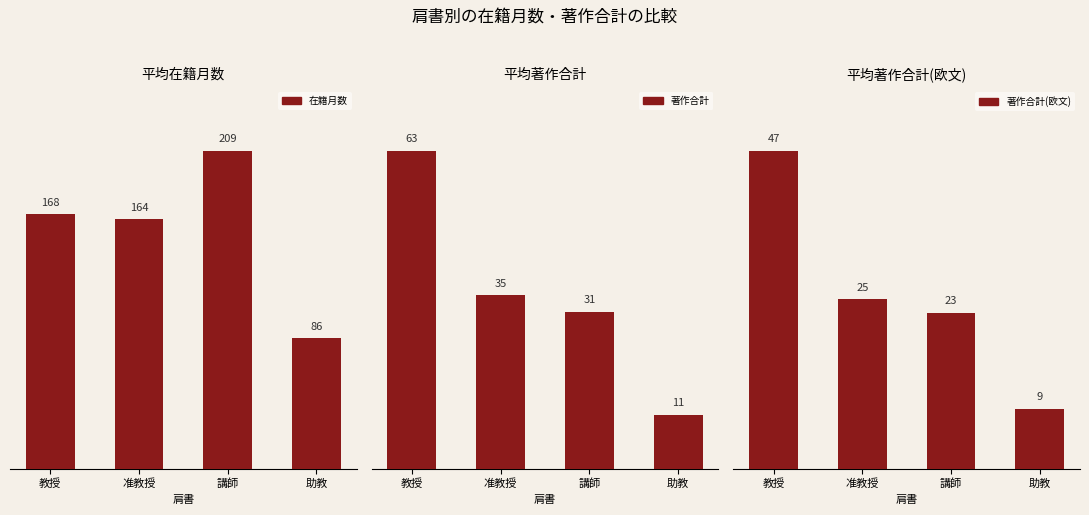

What is the difference between the maximum and minimum values in the 著作合計 series?

52.5